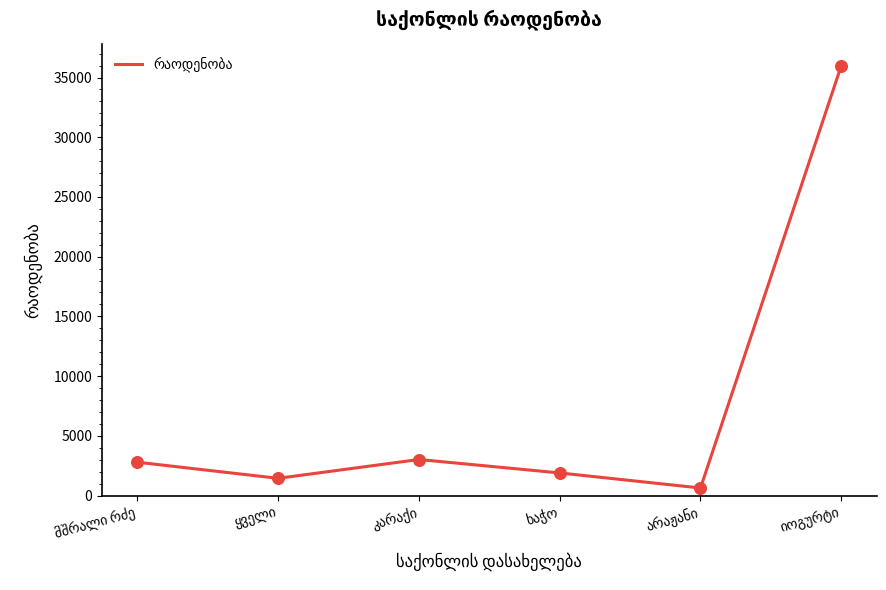

What is the maximum value shown in the chart?

36000